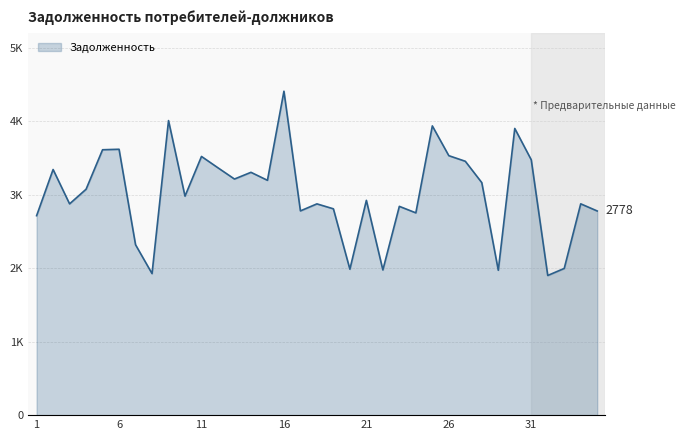

Where is the data nearest to the value 3154?

28